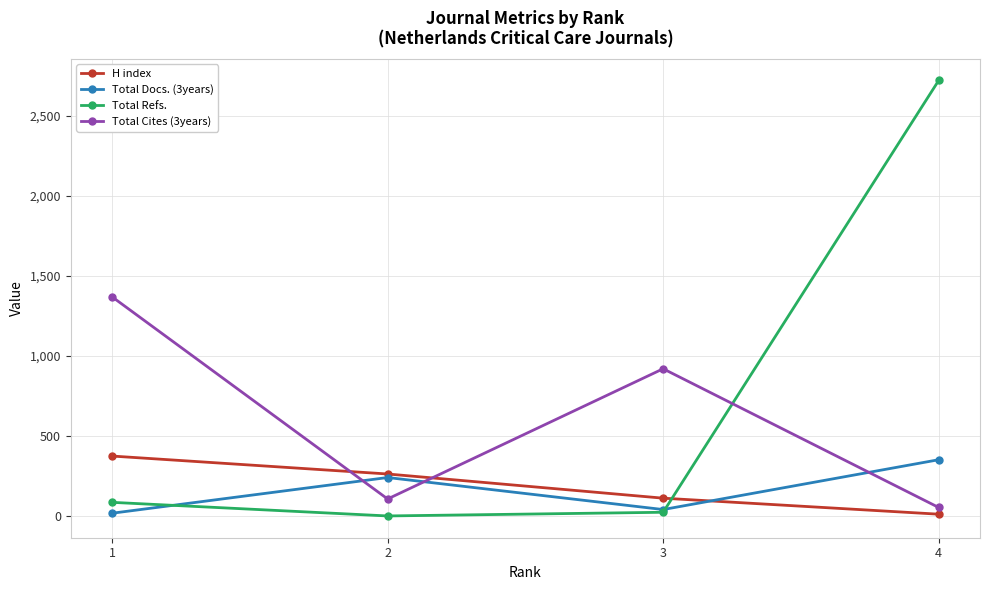

After their last crossing, which series has the higher values: Total Docs. (3years) or H index?

Total Docs. (3years)